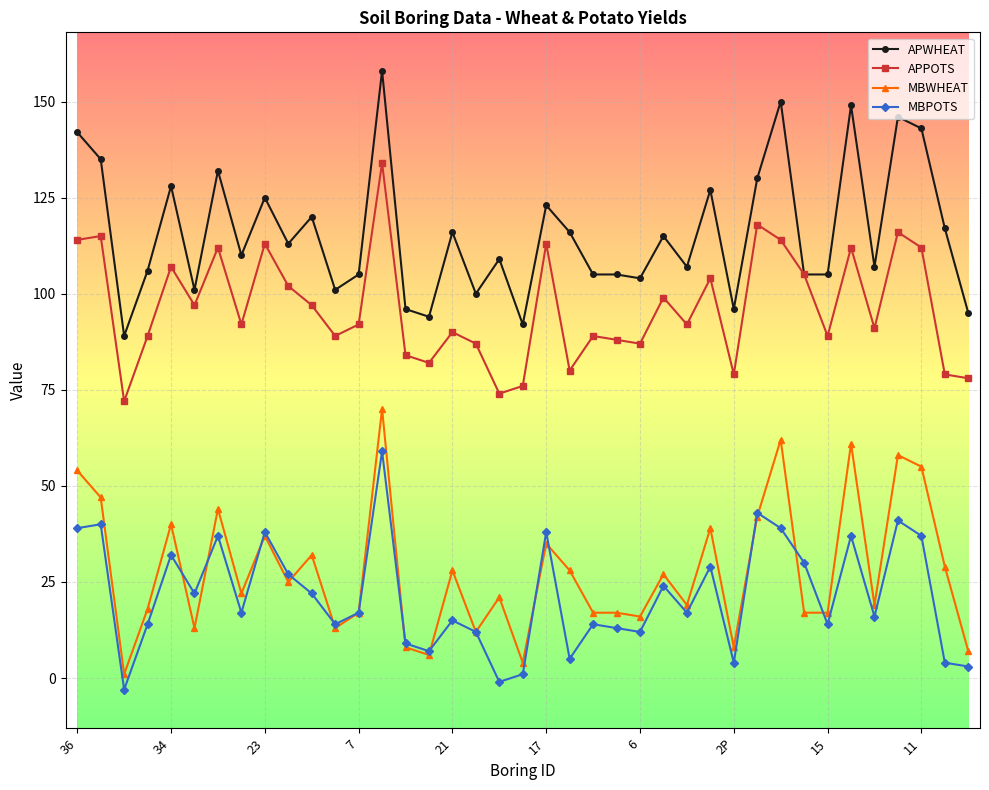

Which series has the largest total across all categories?

APWHEAT